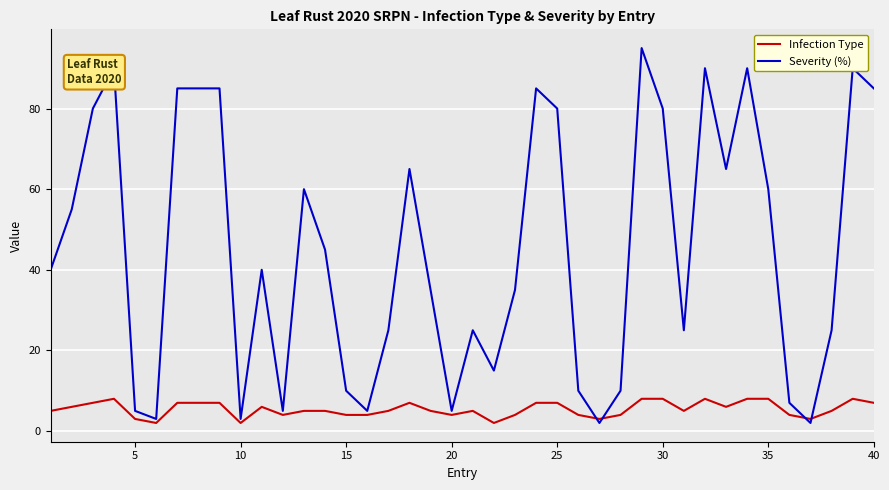

Which series has the largest range (max minus min)?

Severity (%)